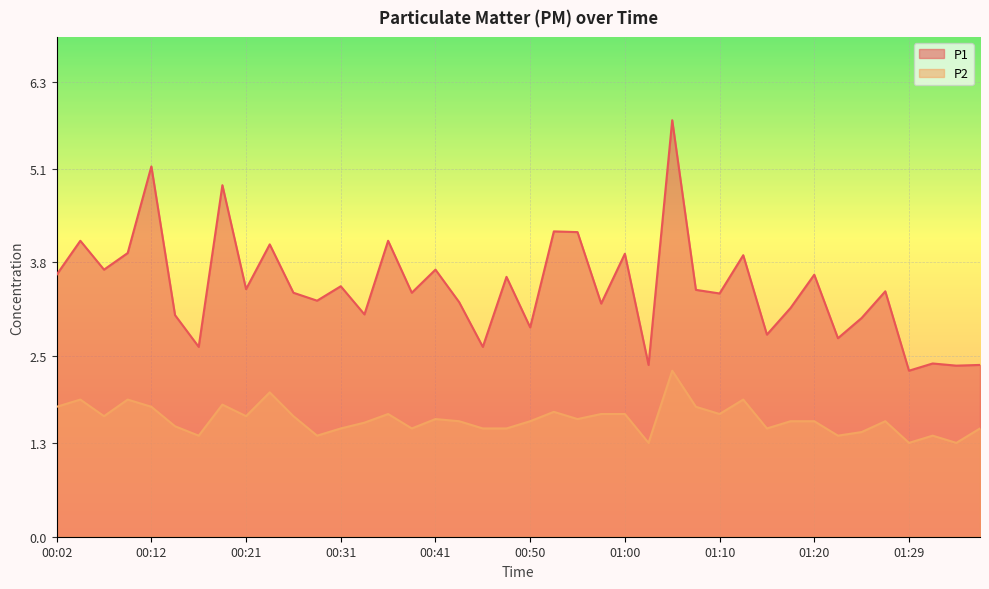

Is it true that P1 equals 5.5 at 00:31?

False